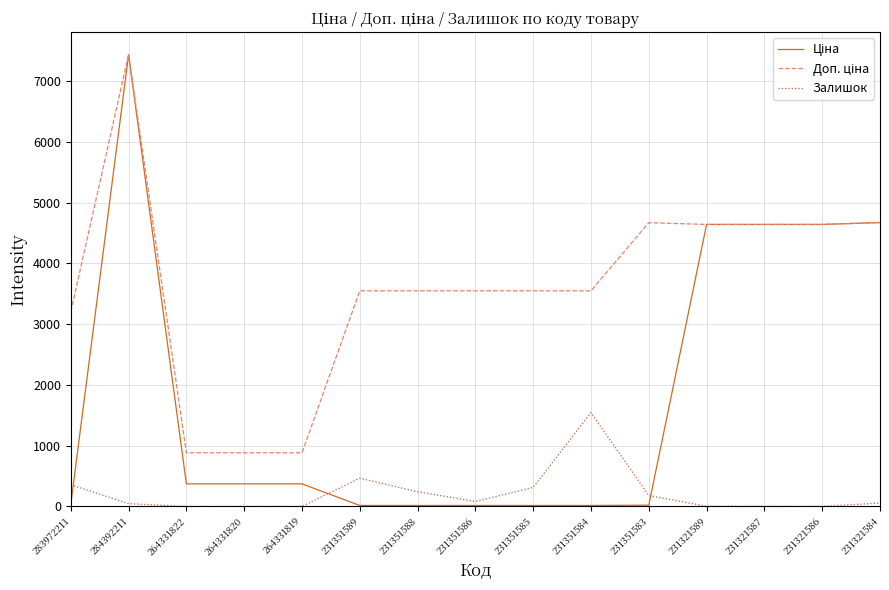

At which category does the chart reach its peak across all series?

284392211